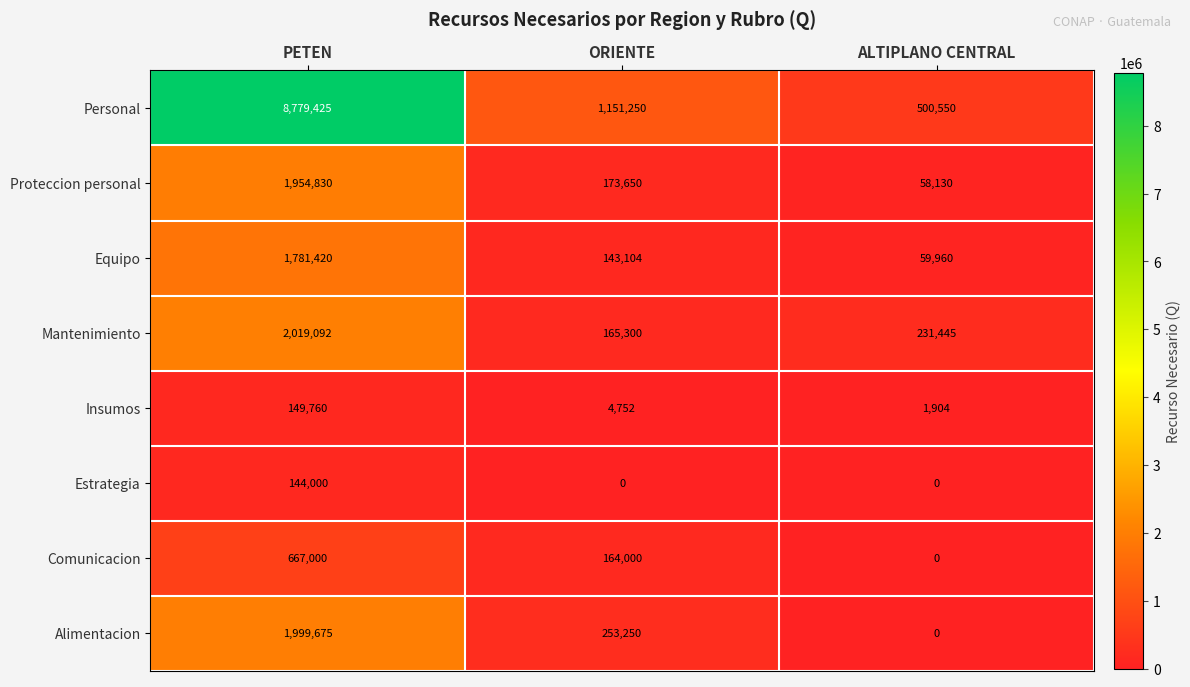

What is the sum of the Equipo values at ORIENTE and PETEN?

1924524